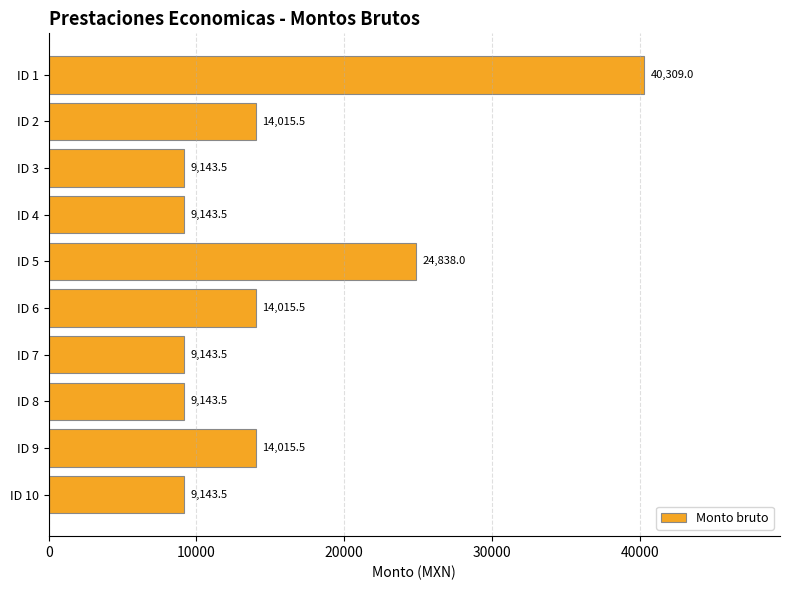

The value at ID 7 is 3966.2. True or false?

False